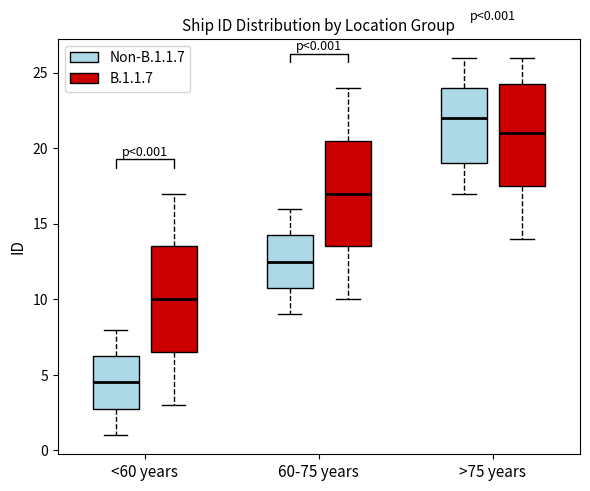

Which box has the lowest median line?

<60 years (Non-B.1.1.7)